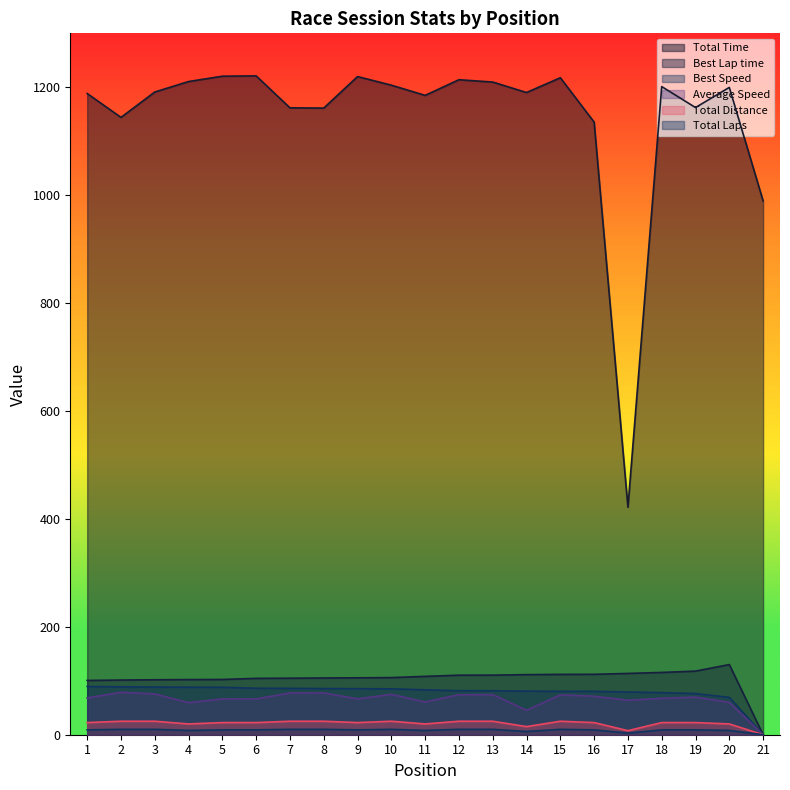

At which label does Total Distance reach its minimum?

21